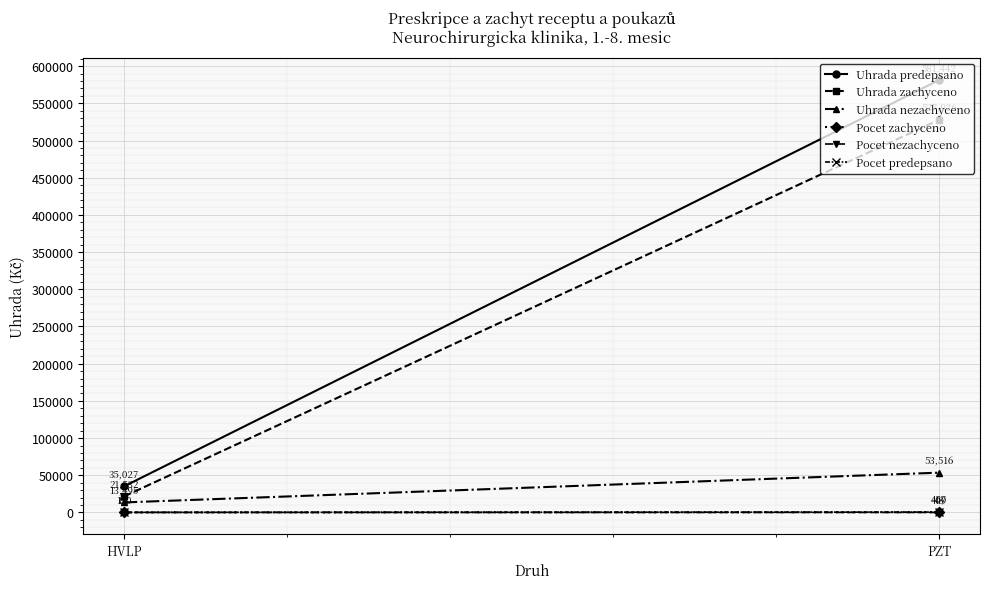

At PZT, list the series in order from smallest to largest.

Pocet nezachyceno, Pocet zachyceno, Pocet predepsano, Uhrada nezachyceno, Uhrada zachyceno, Uhrada predepsano